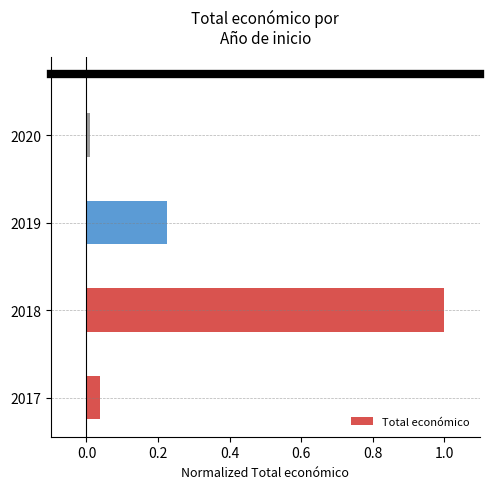

Which has a higher value, 2017 or 2019?

2019